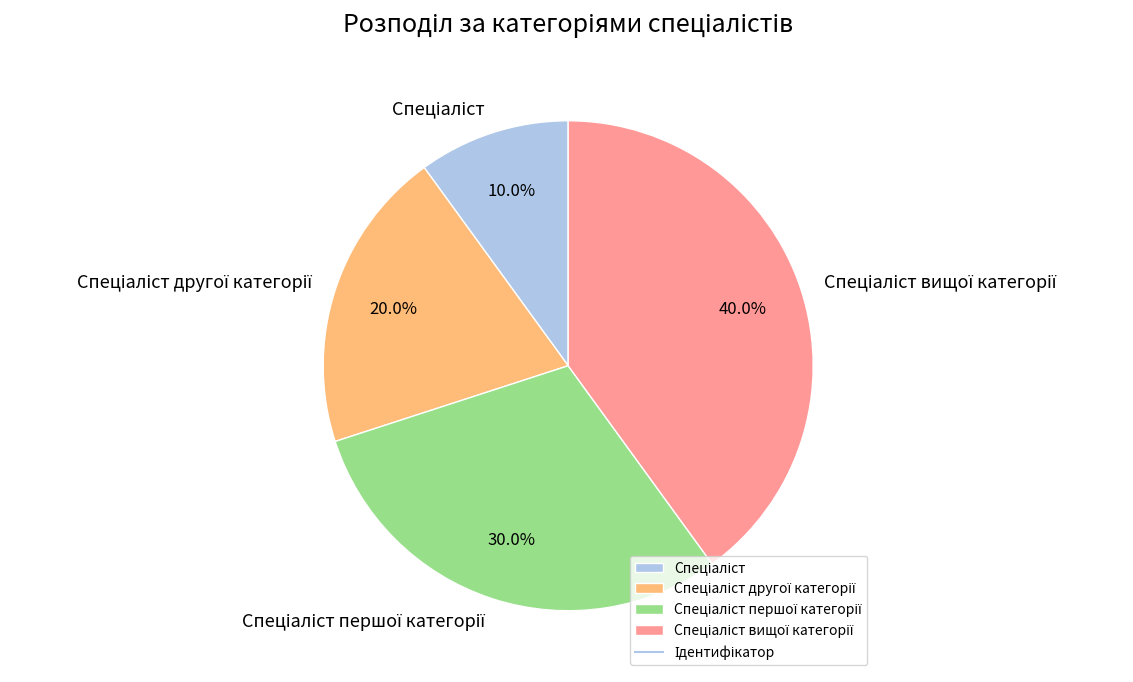

Does any single category account for the majority?

No